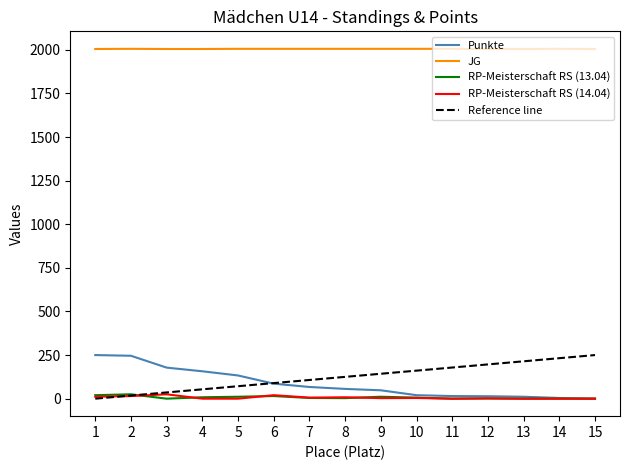

Which label corresponds to the largest value in the chart?

2